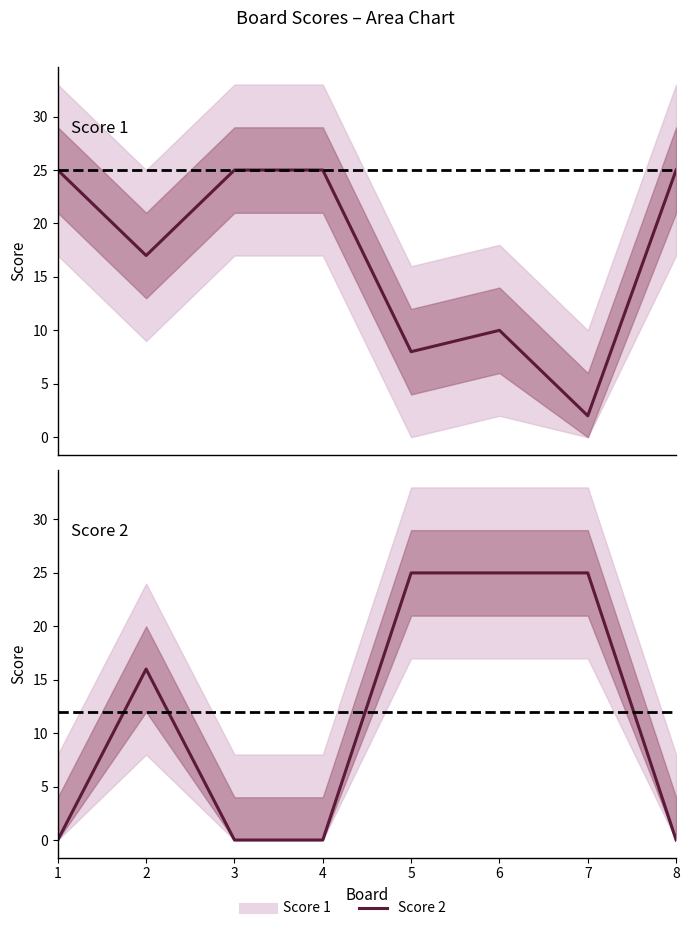

At which category is the sum across all series the highest?

6